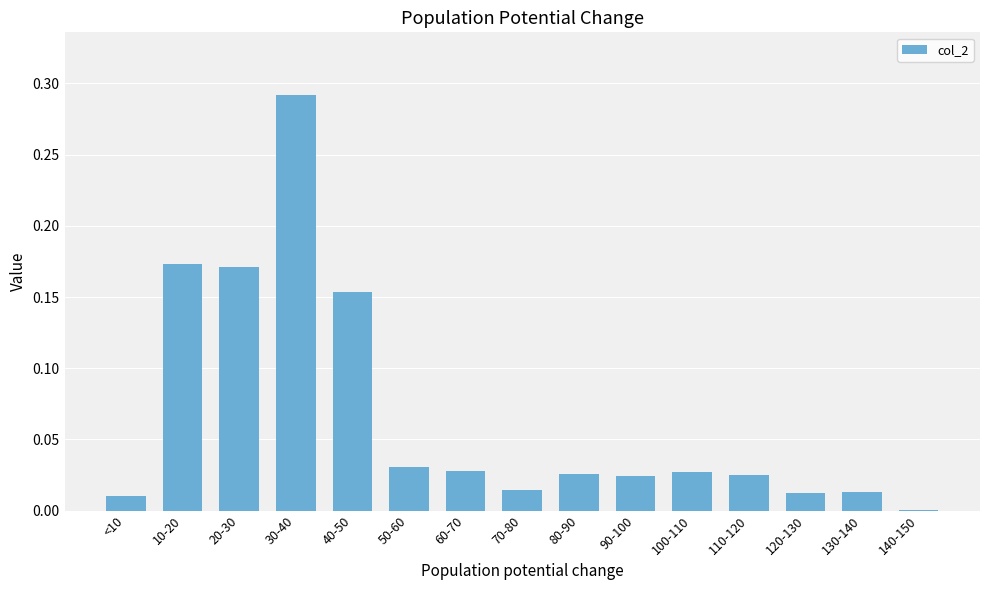

What is the change in value from 20-30 to 30-40?

+0.1